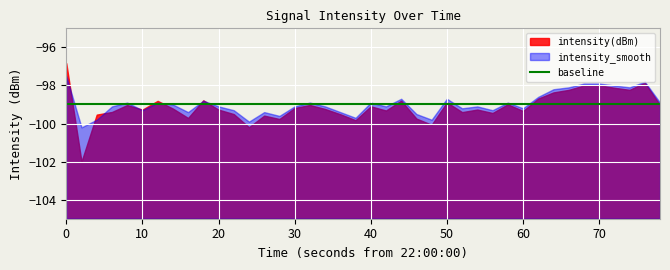

What is the value of the intensity_smooth point at the 37th from the left?

-98.0